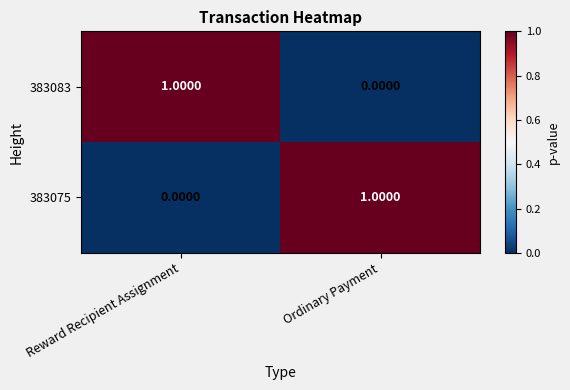

Is the value of 383075 at Reward Recipient Assignment greater than the value of 383083 at Reward Recipient Assignment?

No